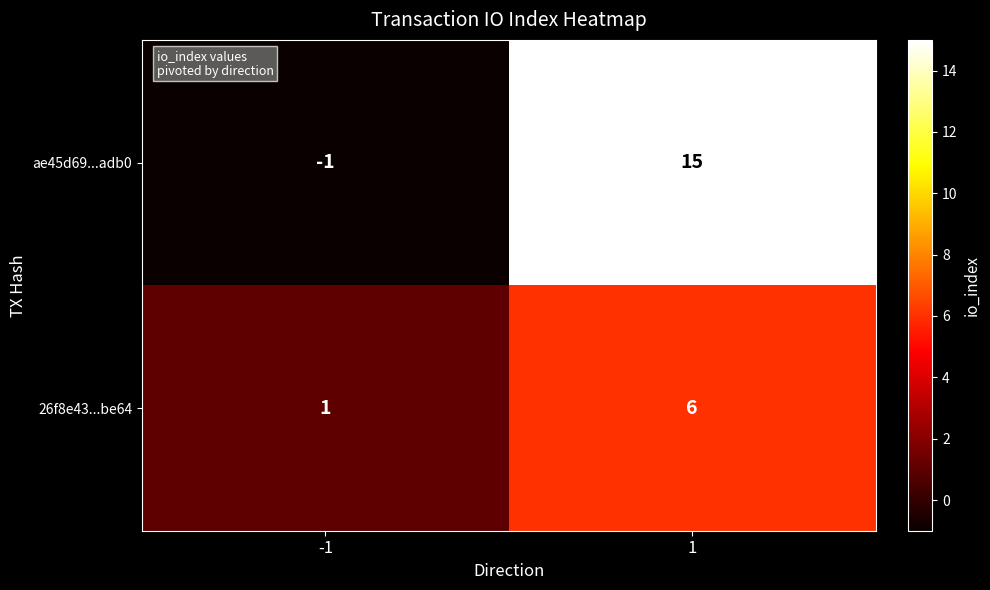

The value of ae45d69...adb0 at 1 is 15. True or false?

True